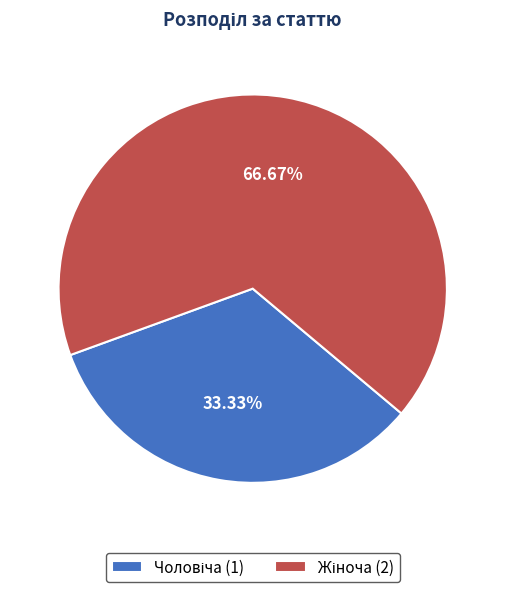

Which slice is the smallest?

Чоловіча